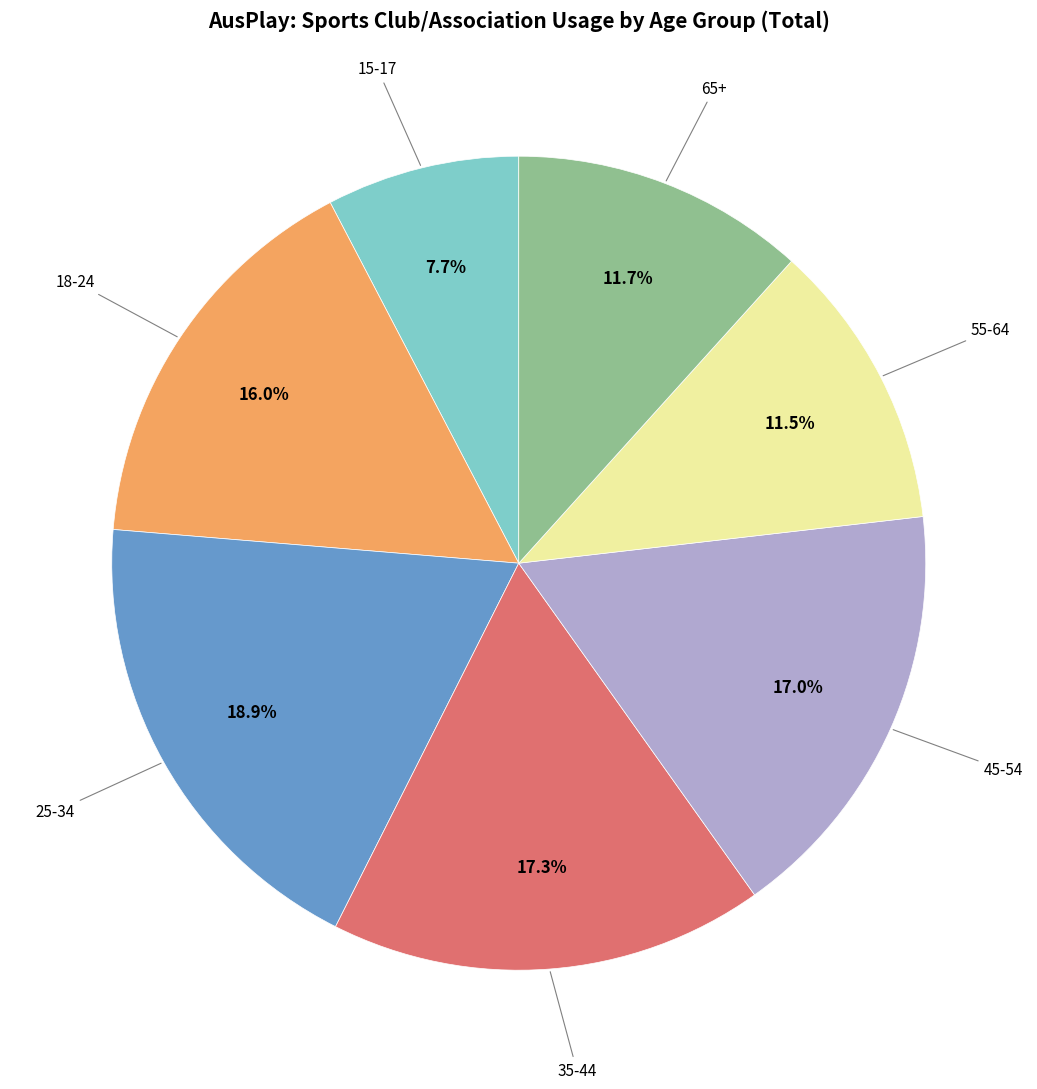

Is there a majority slice in this chart?

No